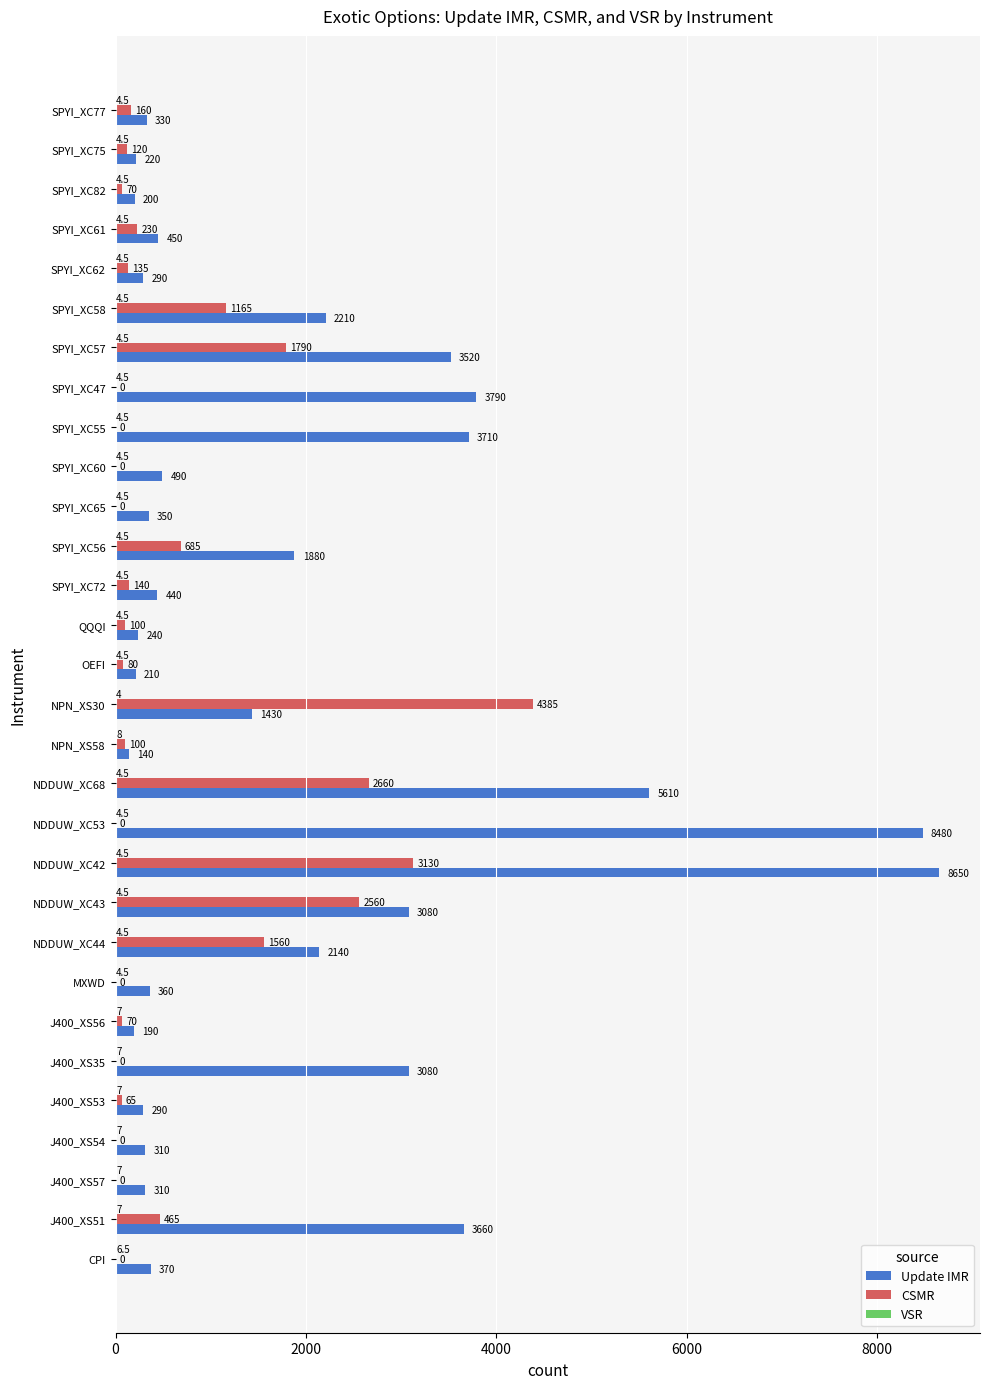

Which series changed the most between CPI and NDDUW_XC42?

Update IMR